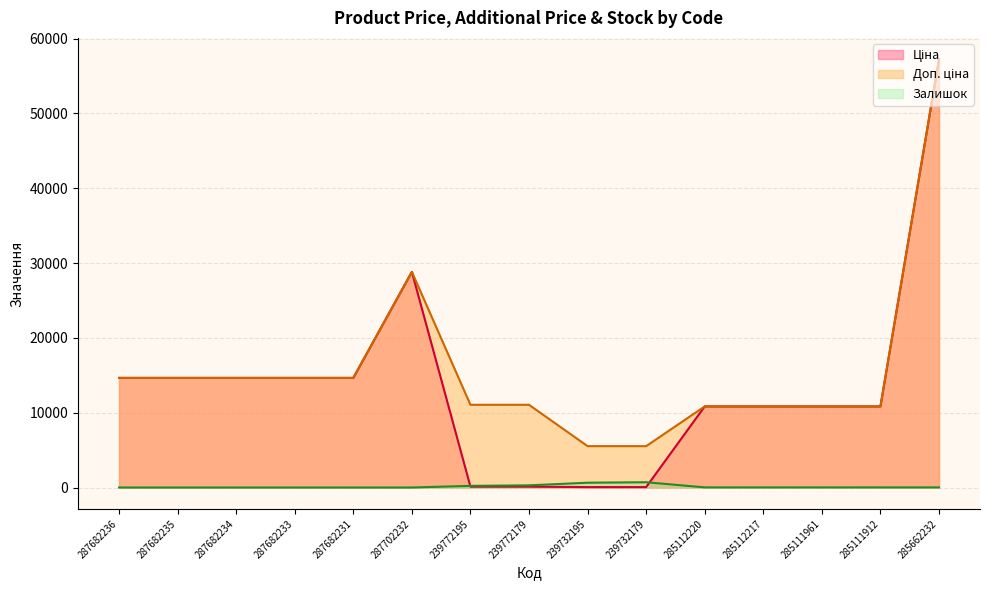

What is the maximum value shown in the chart?

57235.5